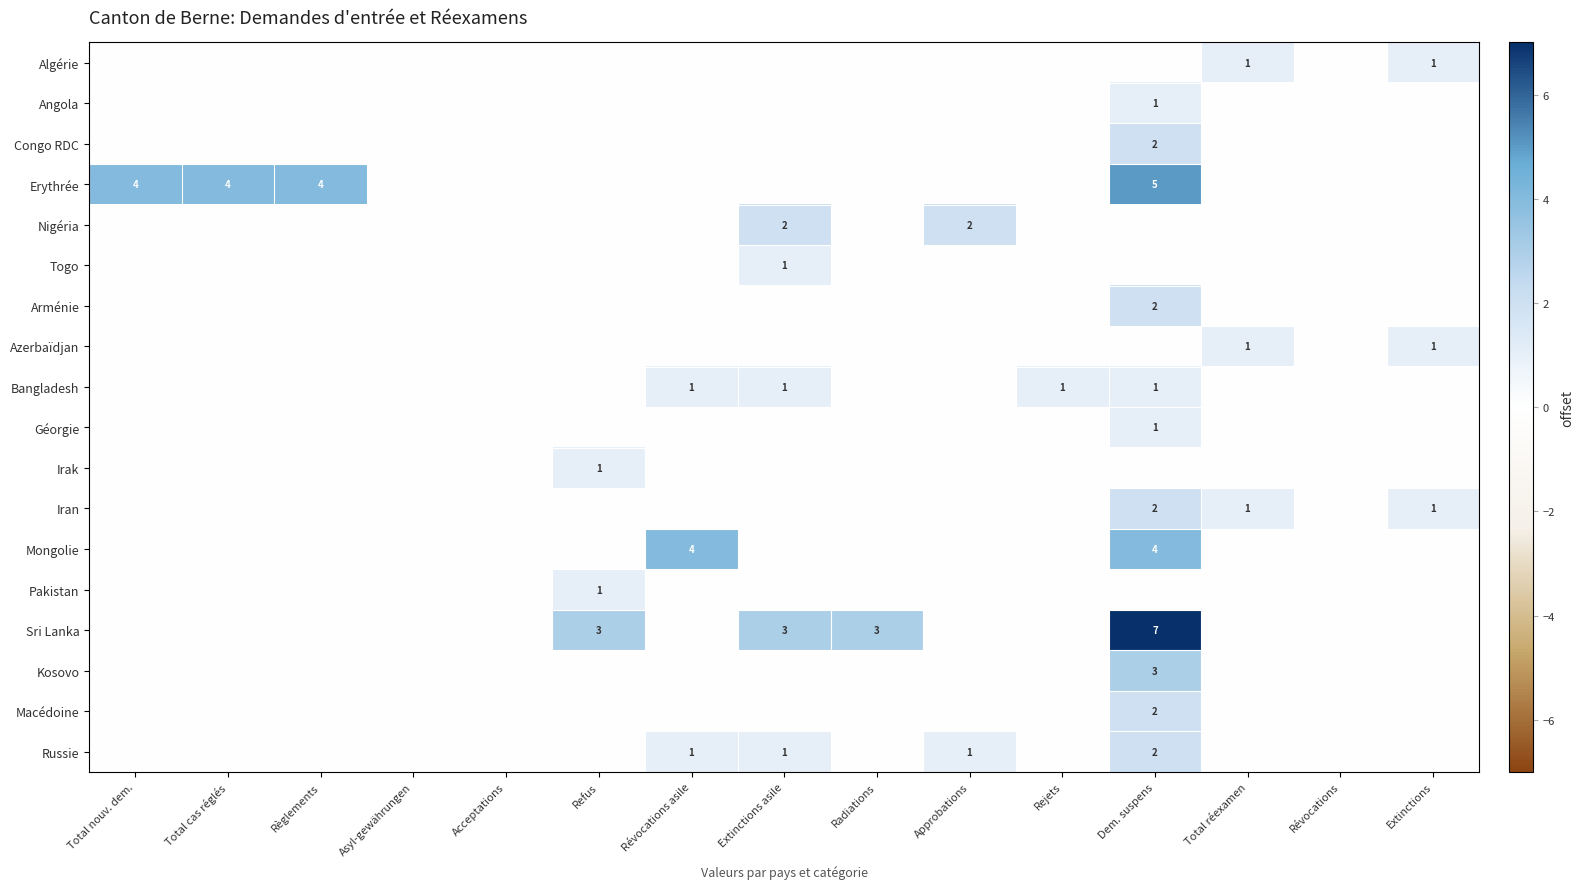

The Congo RDC series shows 3 at Dem. suspens. True or false?

False